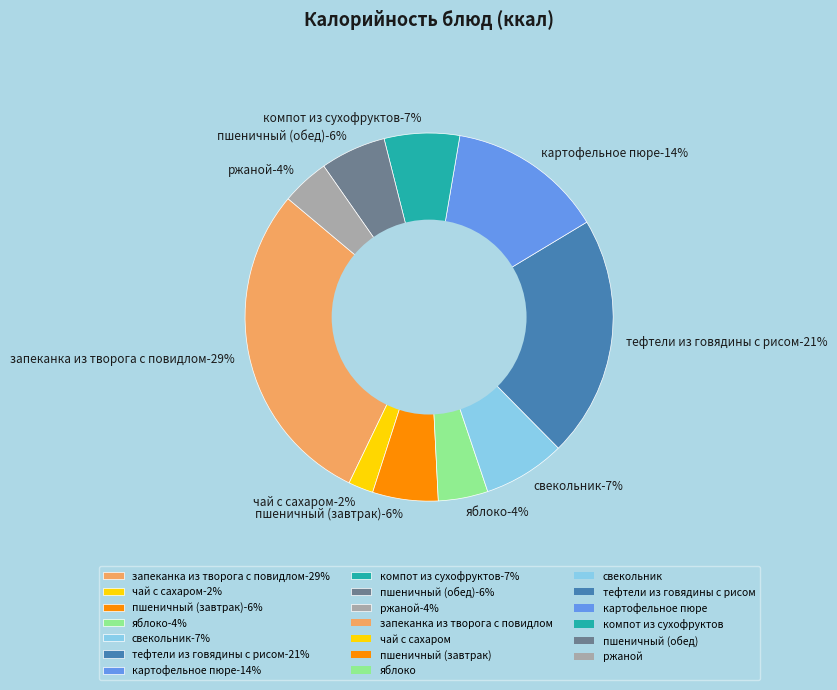

Rank the categories by value from lowest to highest.

чай с сахаром, ржаной, яблоко, пшеничный (завтрак), пшеничный (обед), компот из сухофруктов, свекольник, картофельное пюре, тефтели из говядины с рисом, запеканка из творога с повидлом